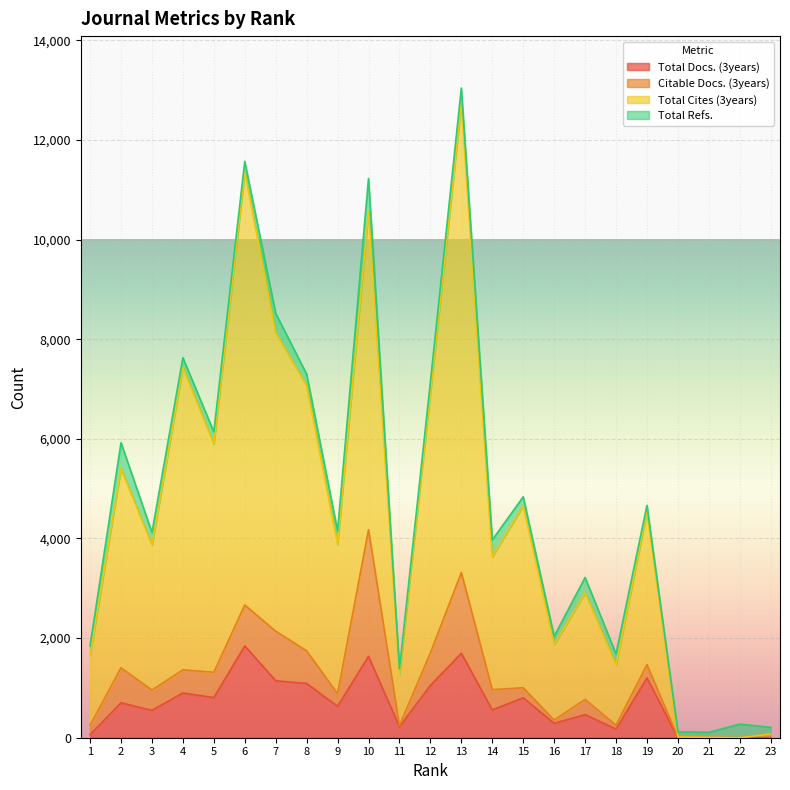

The value of Total Docs. (3years) at 6 is 1843. True or false?

True